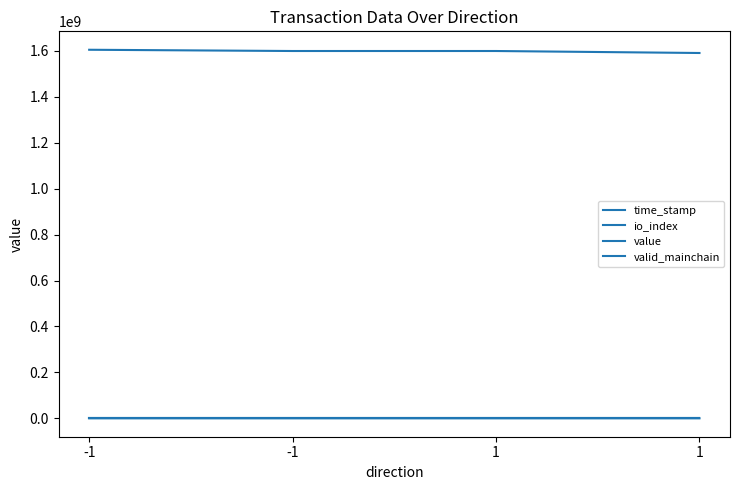

How many lines are shown in the chart?

4